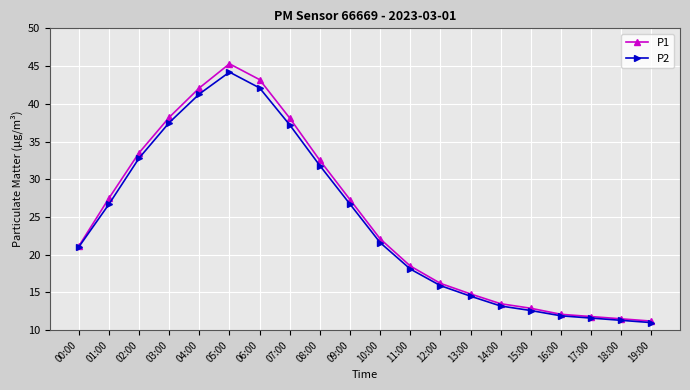

True or false: P2 has more than 2 points higher than both neighbors.

False